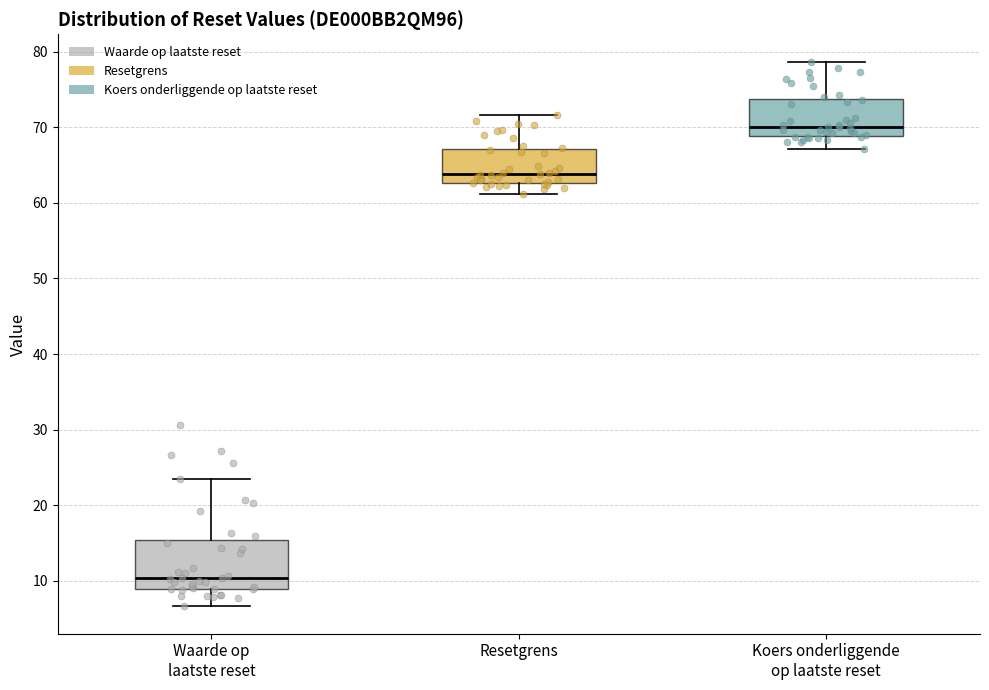

Which box has the highest median line?

Koers onderliggende op laatste reset